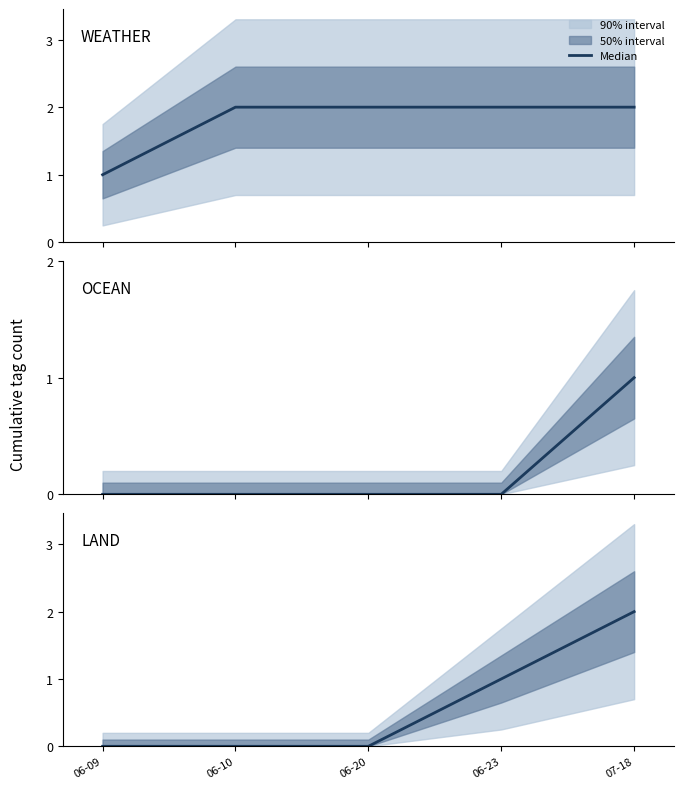

How many values in LAND are above zero?

2